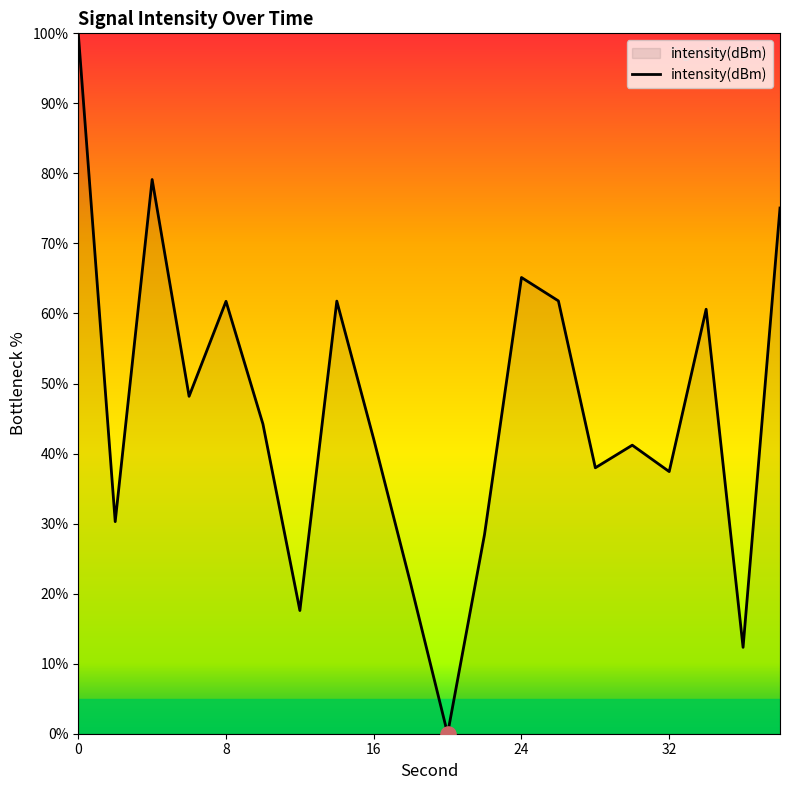

What is the difference between the maximum and minimum values?

100.0